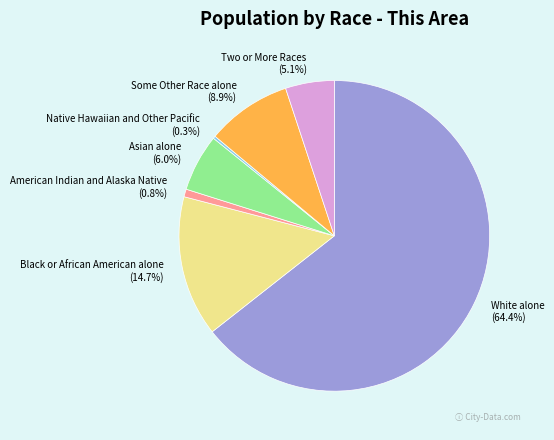

Which category accounts for the majority?

White alone